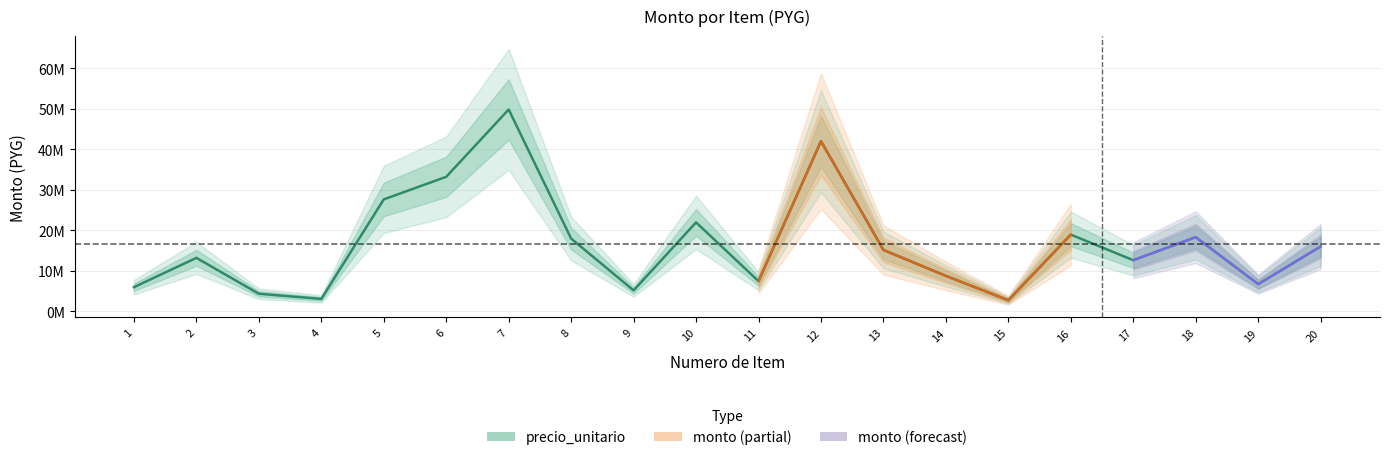

Where is the data nearest to the value 26277240?

5